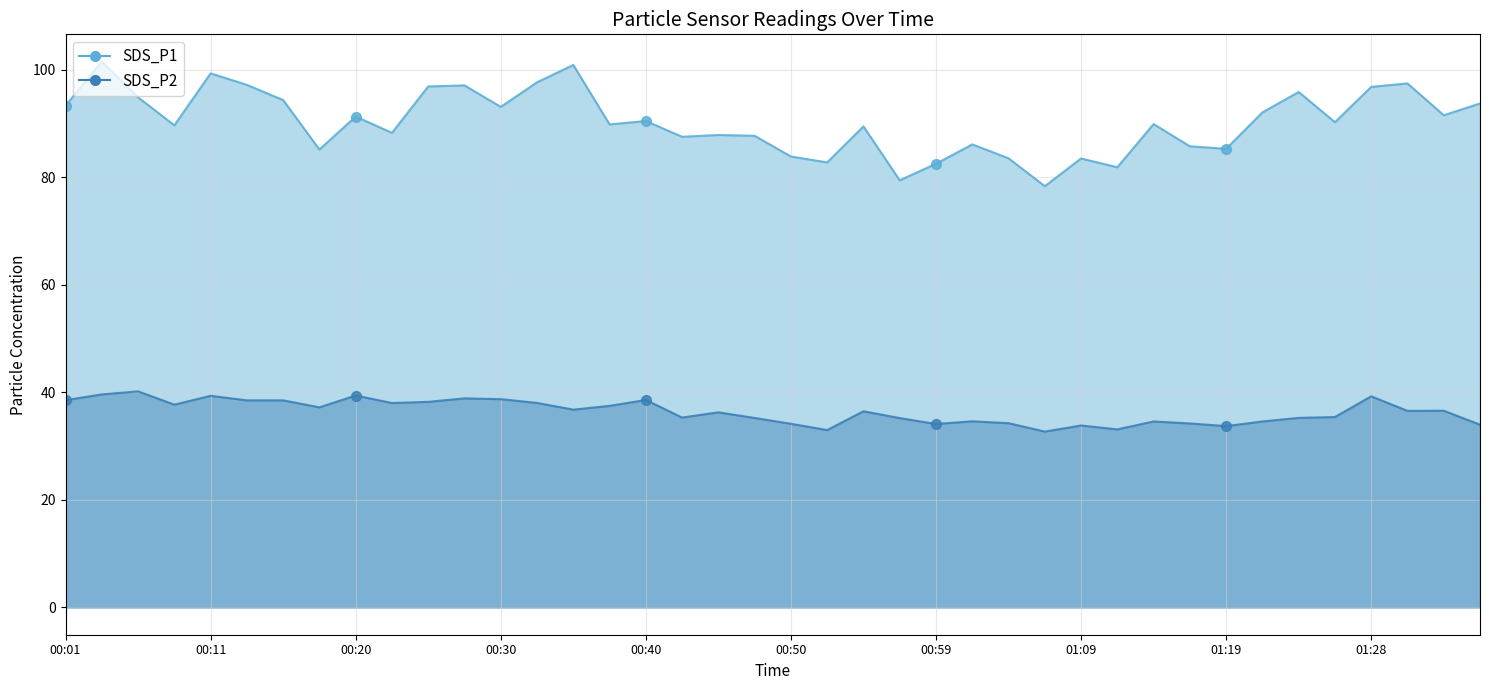

Which has a higher value, 34 or 27?

34